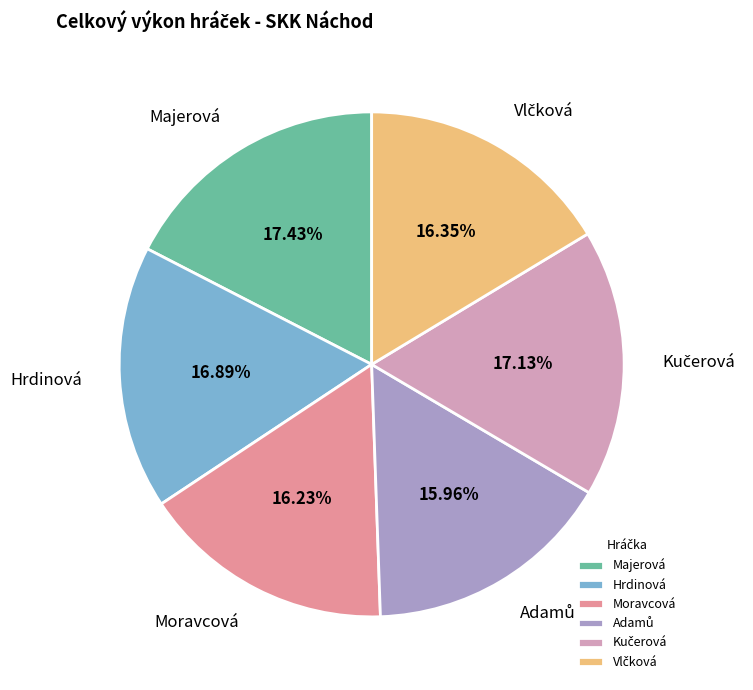

Is there a majority slice in this chart?

No